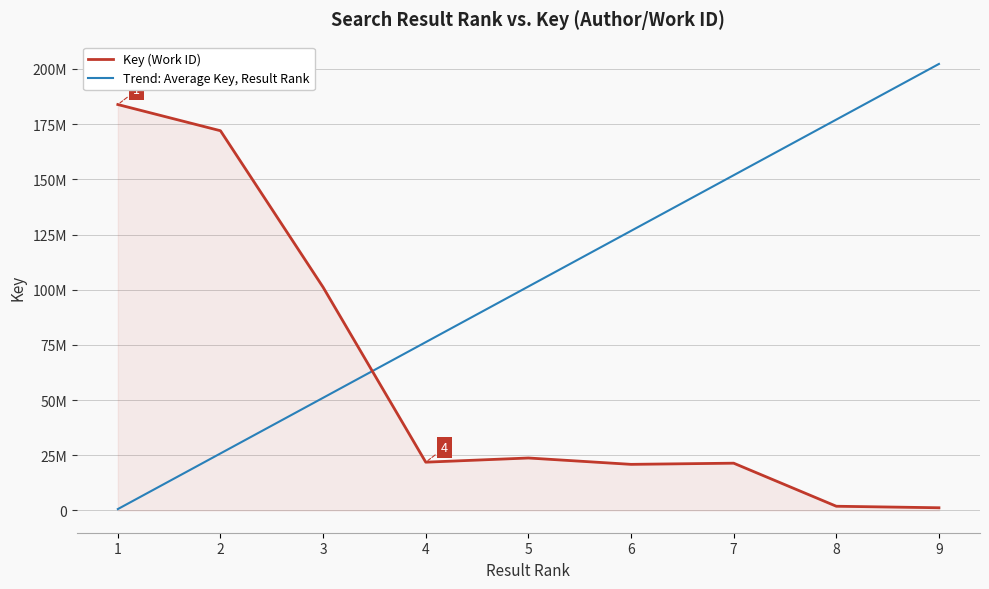

List the series in order of their overall mean, highest first.

Trend: Average Key, Result Rank, Key (Work ID)